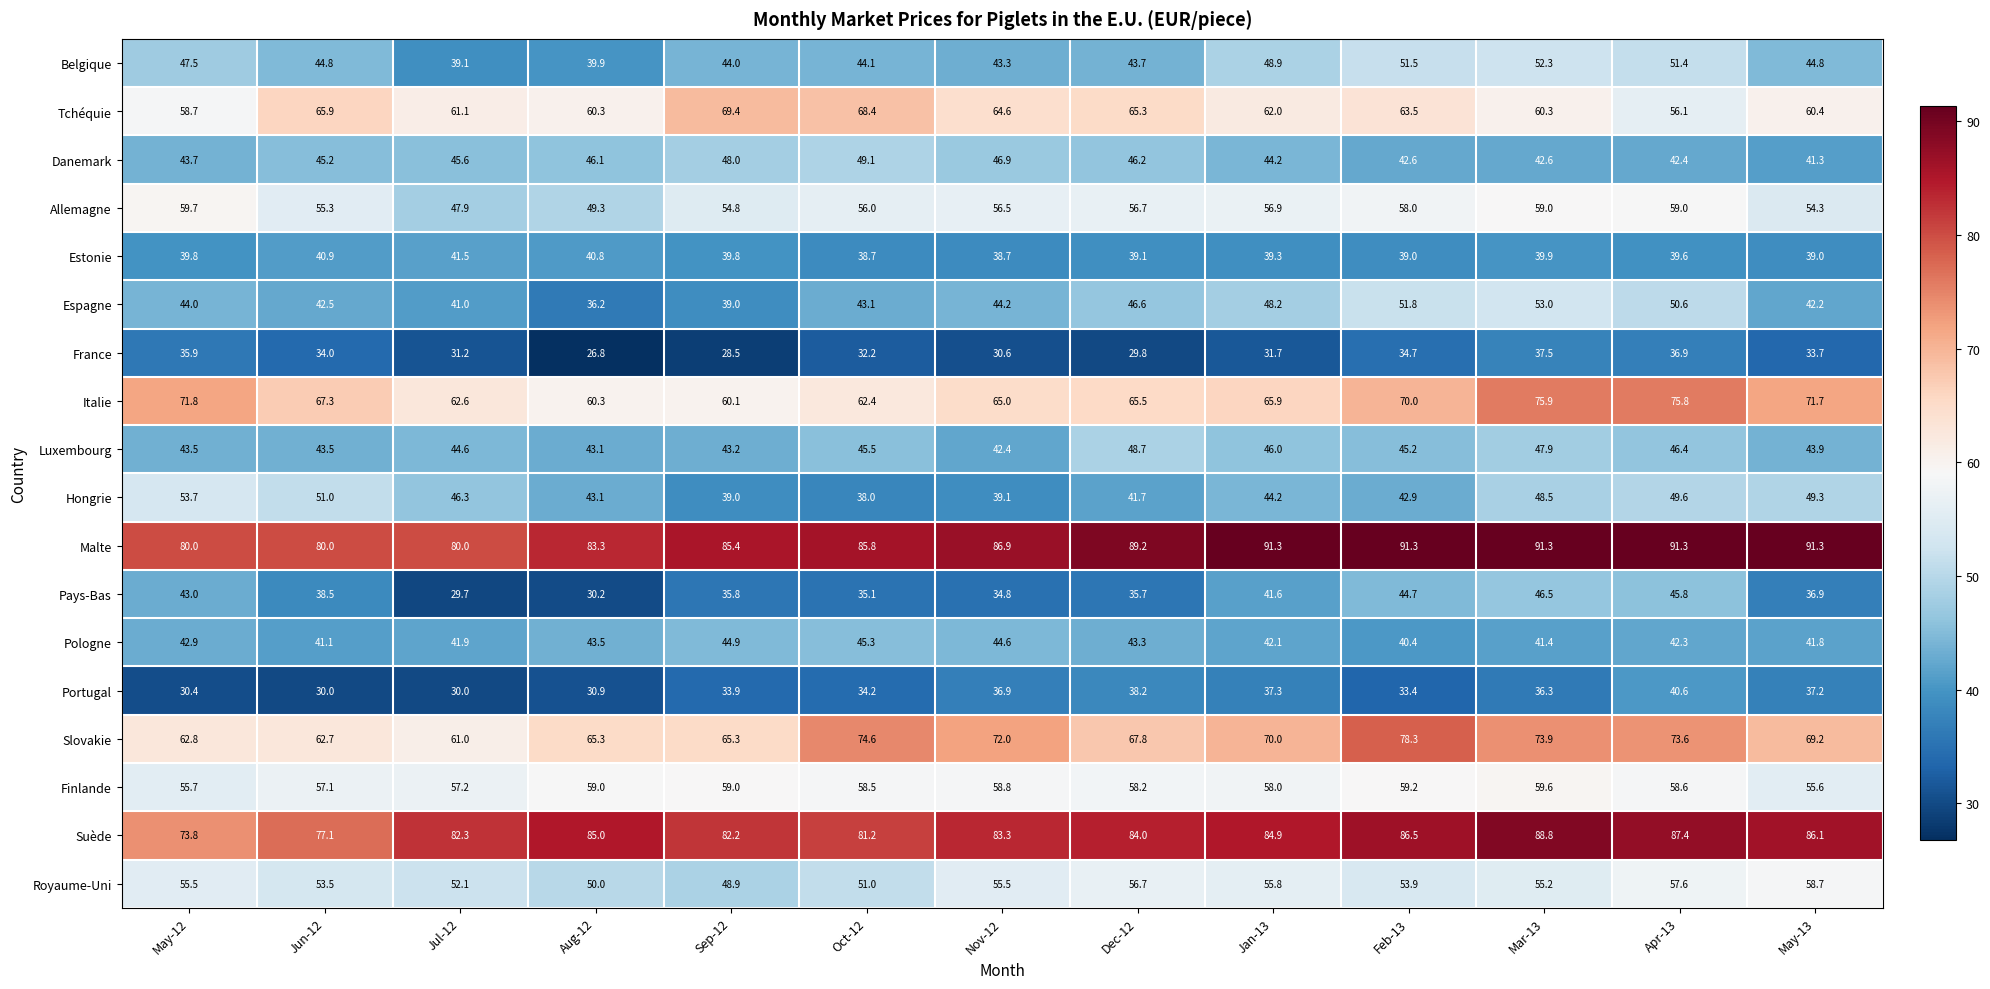

Which series changed the most between Dec-12 and Feb-13?

Slovakie